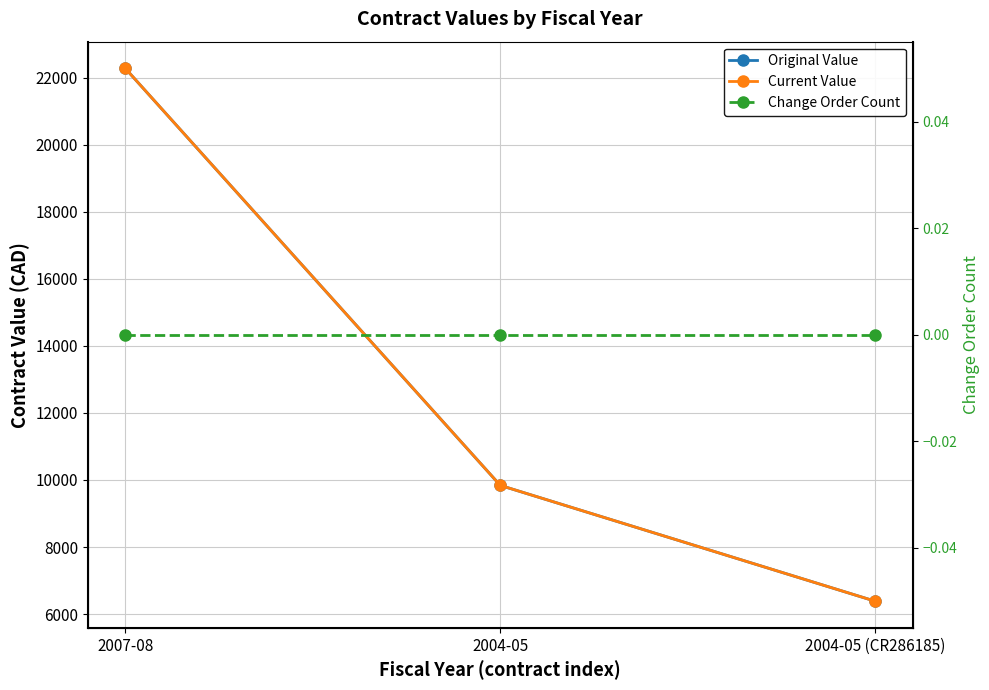

Does the chart have visible grid lines?

Yes